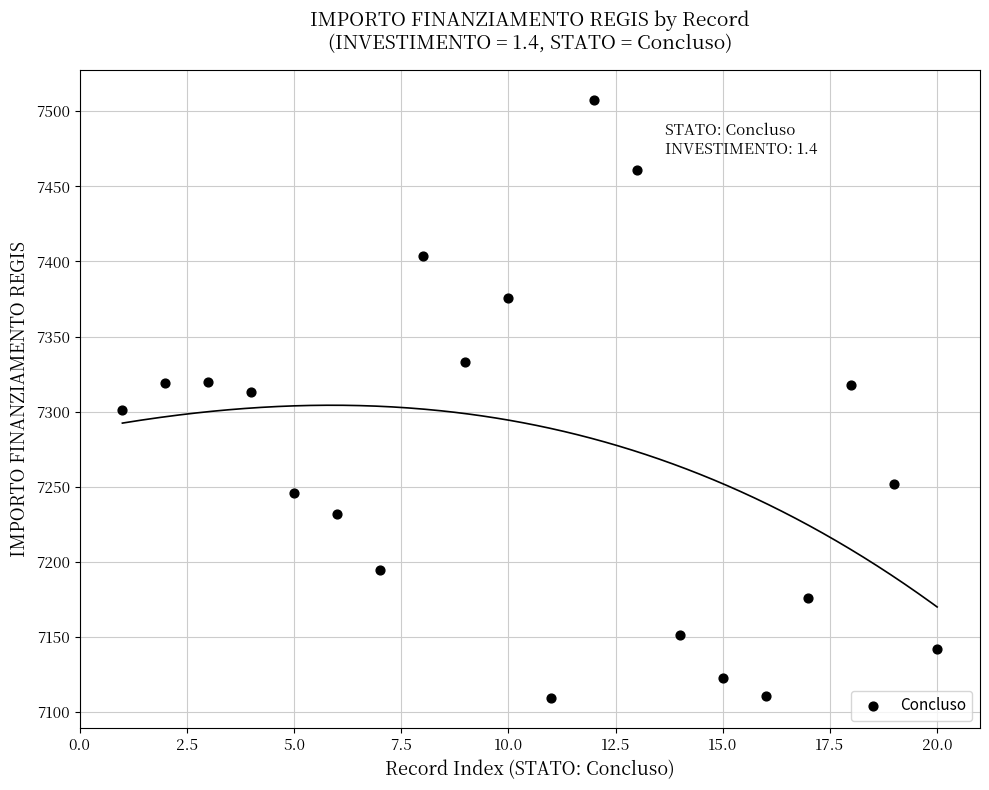

What is the range of Y values (max minus min)?

398.5